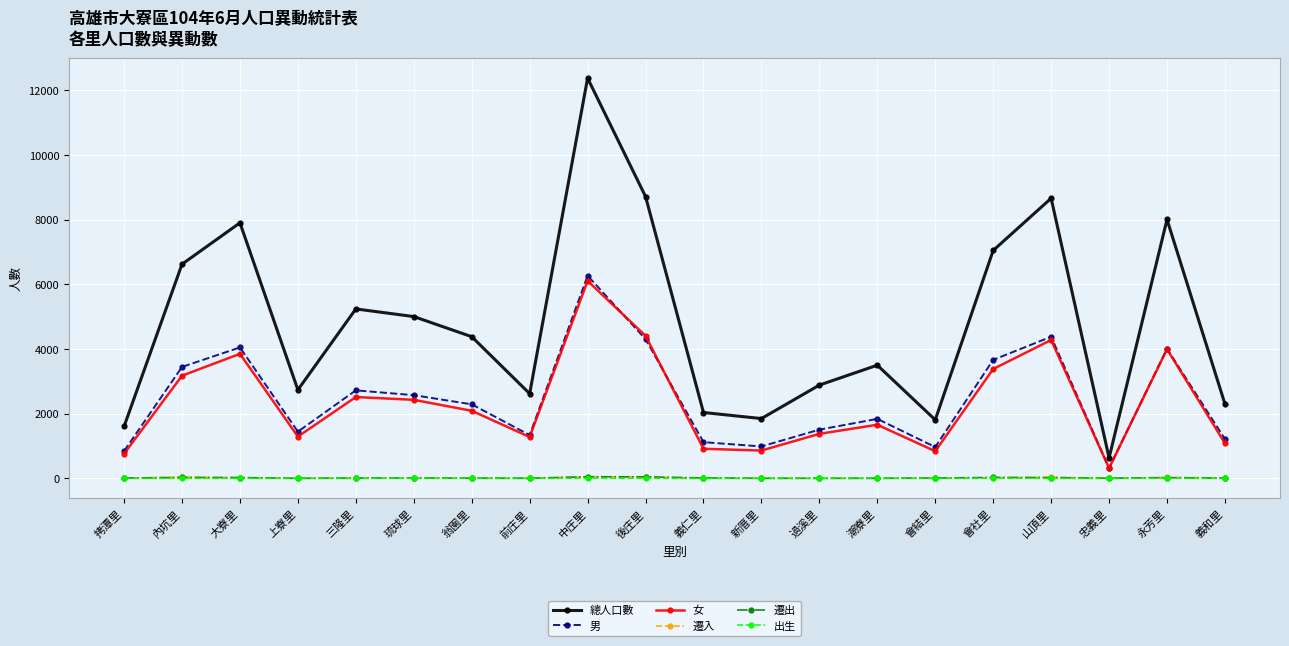

Where is the first local maximum for 女?

大寮里